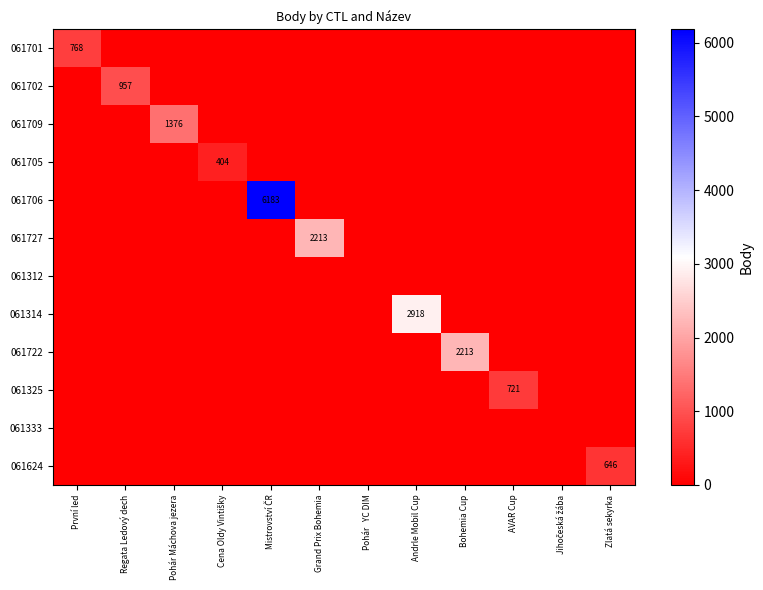

How many series are shown in this chart?

12